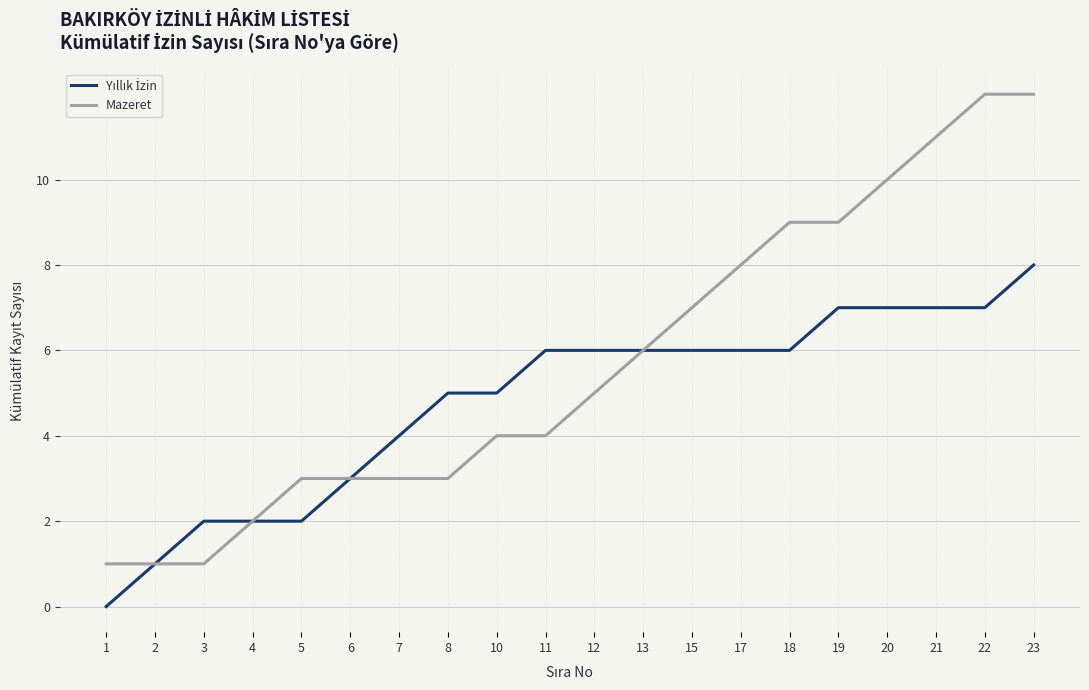

Is it true that Mazeret equals 14 at 19?

False